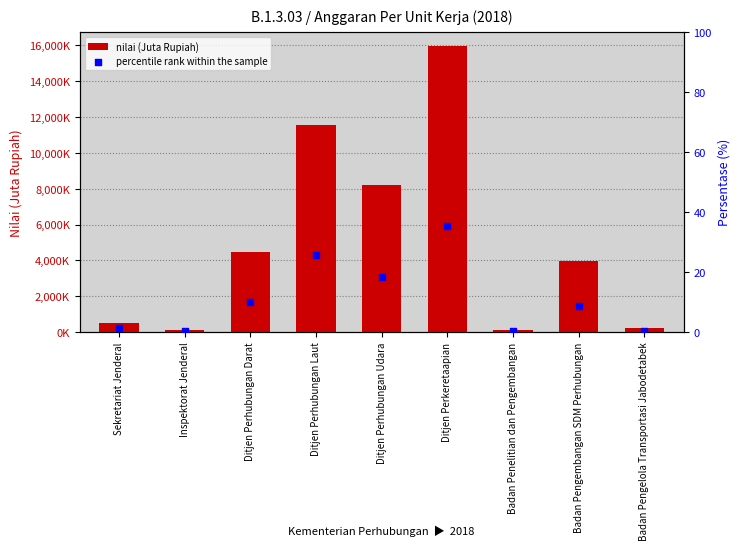

What are all the series names shown in the legend?

nilai (Juta Rupiah), percentile rank within the sample